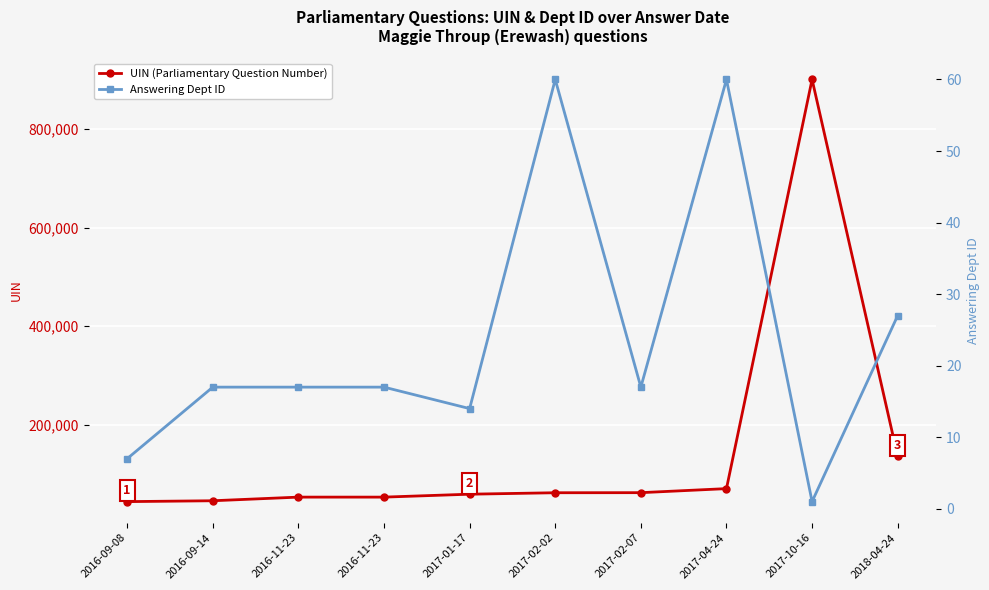

Between 2017-10-16 and 2016-11-23, which is larger?

2017-10-16